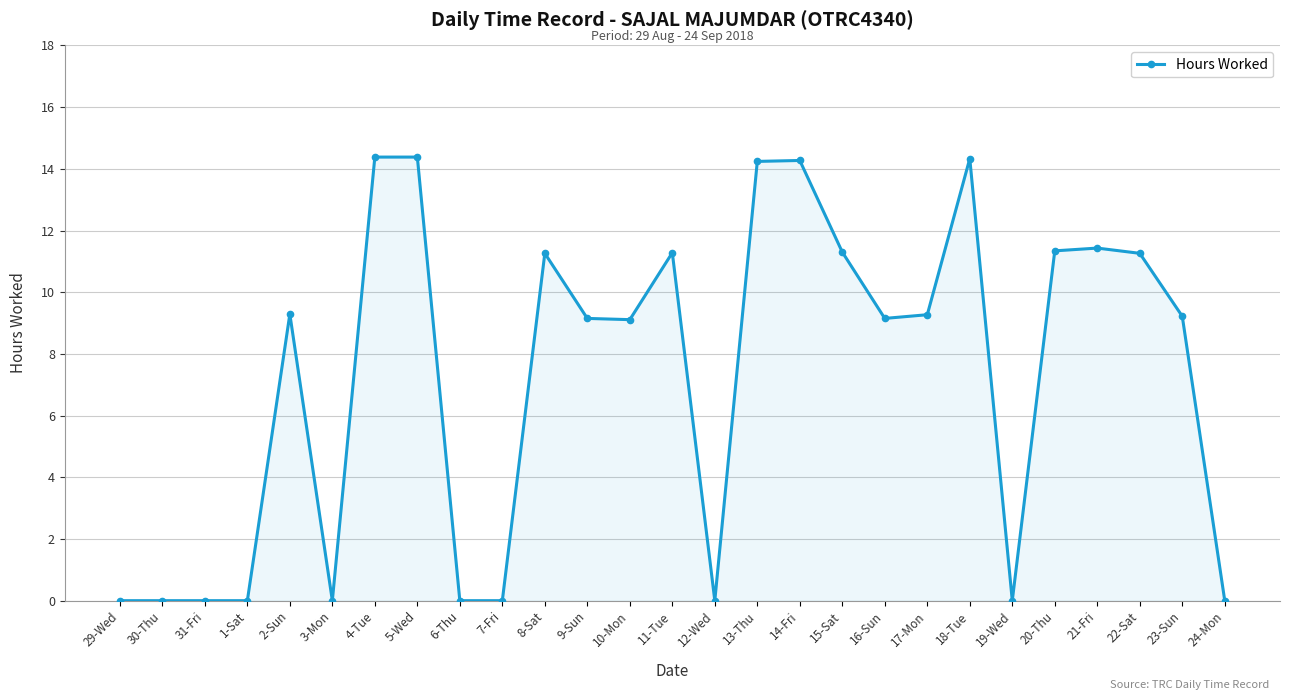

What is the label of the 9th point from the left?

6-Thu